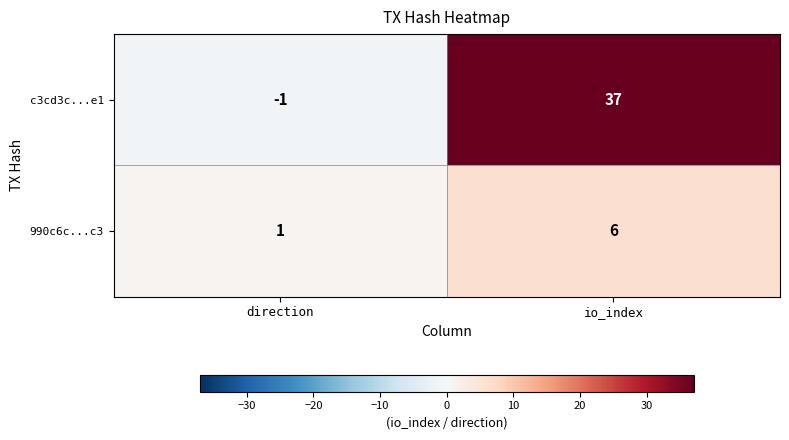

How many series are shown in this chart?

2